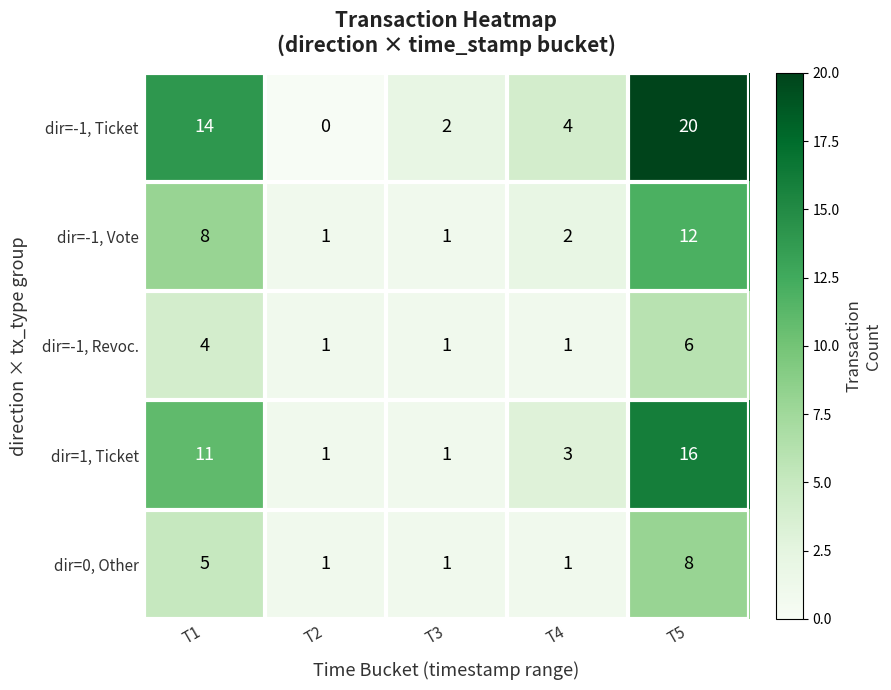

Reading right to left, list all the values displayed in this chart.

dir=-1, Ticket: 20	4	2	0	14
dir=-1, Vote: 12	2	1	1	8
dir=-1, Revoc.: 6	1	1	1	4
dir=1, Ticket: 16	3	1	1	11
dir=0, Other: 8	1	1	1	5